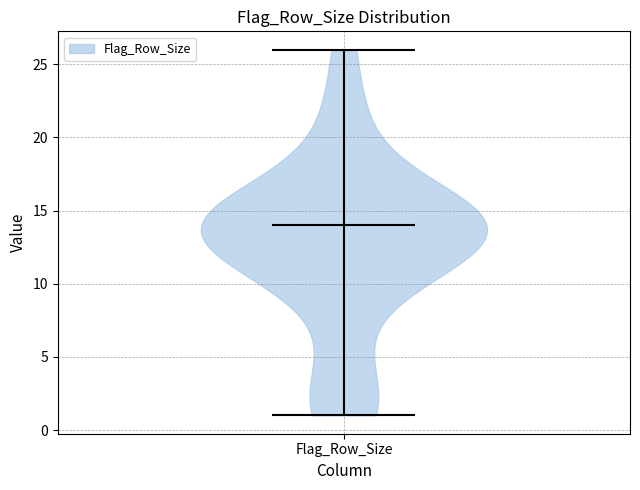

Read this violin plot against the y-axis: where its median line is, and the lowest and highest points the violin reaches. The values are not printed on the chart, so give them approximately, as read against the axis.

median line 14, lowest point 1, highest point 26